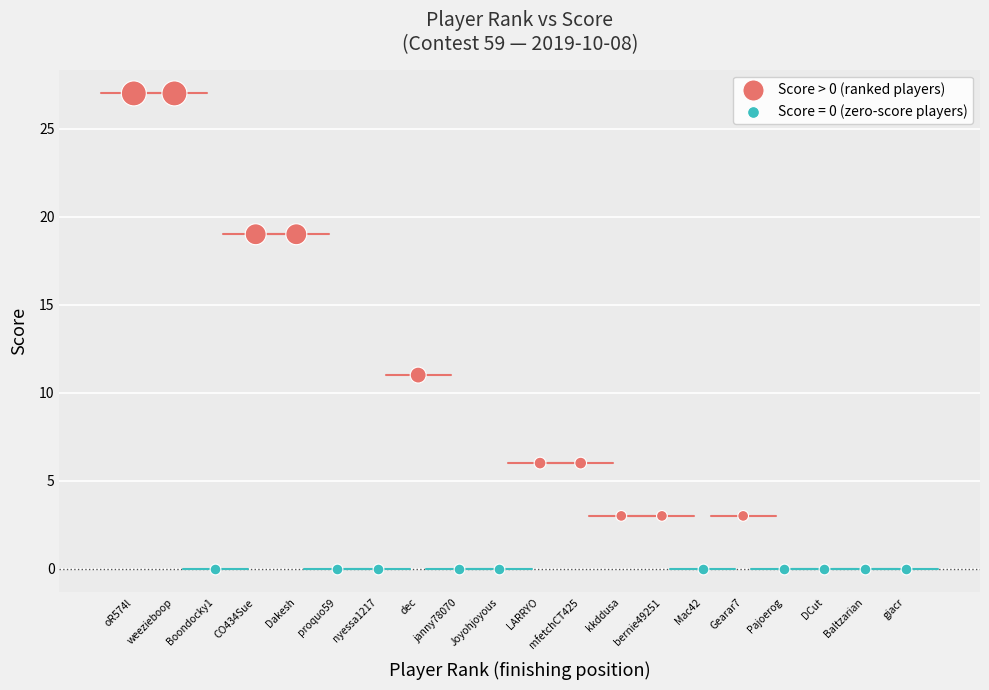

Which series reaches the minimum Y coordinate?

Score = 0 (zero-score players)